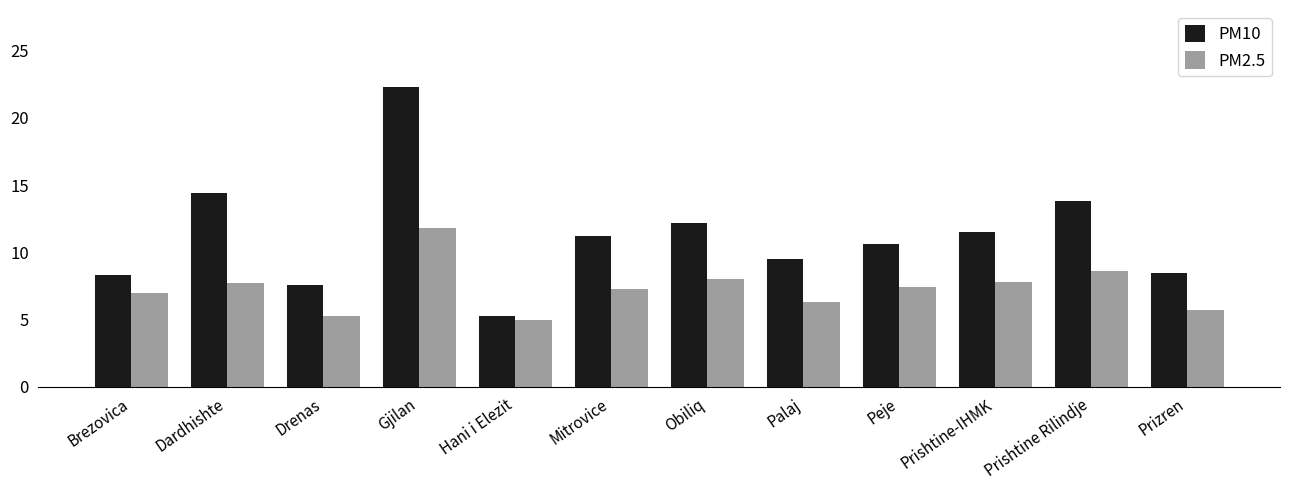

Which series has the largest total across all categories?

PM10